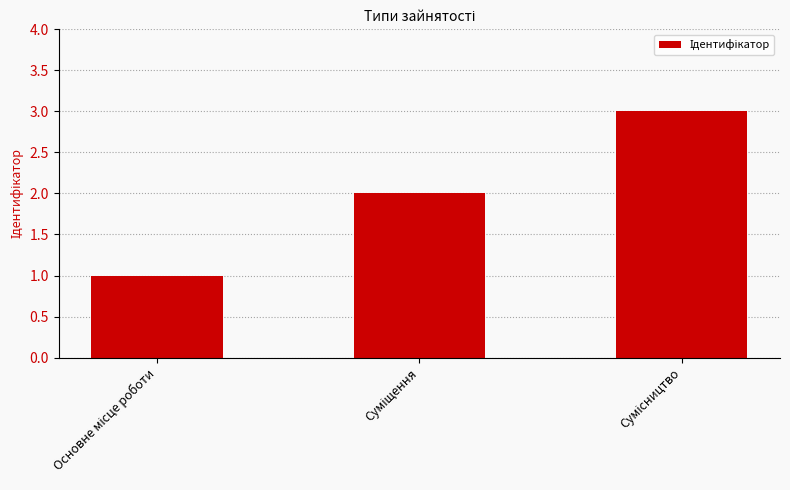

What is the maximum value shown in the chart?

3